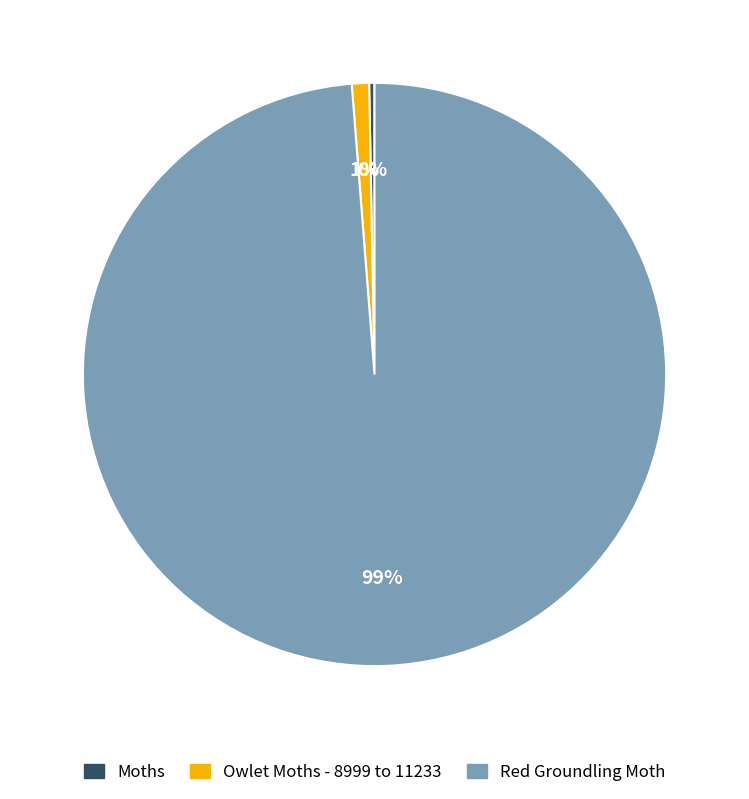

What is the largest slice in the pie chart?

Red Groundling Moth